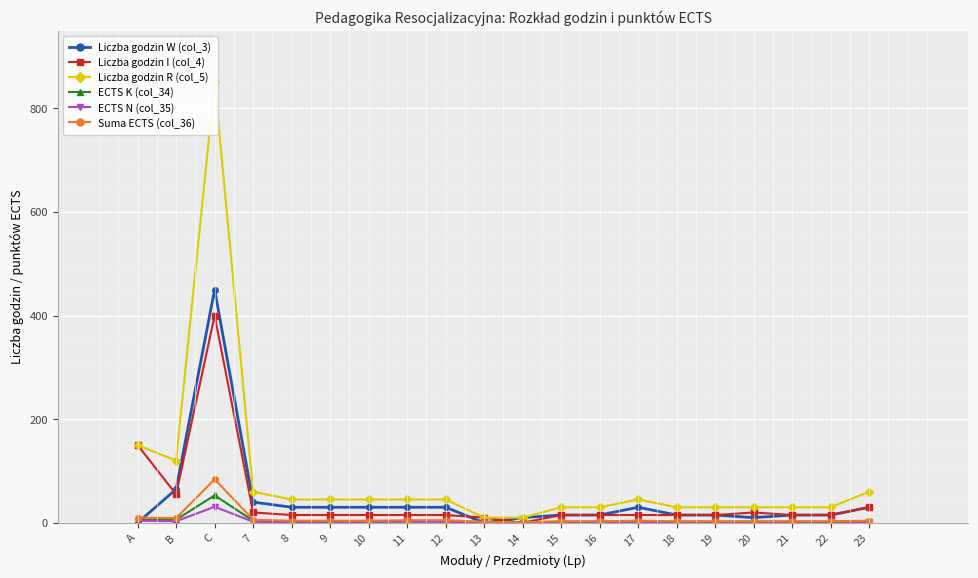

Is it true that Liczba godzin W (col_3) equals 6 at 19?

False